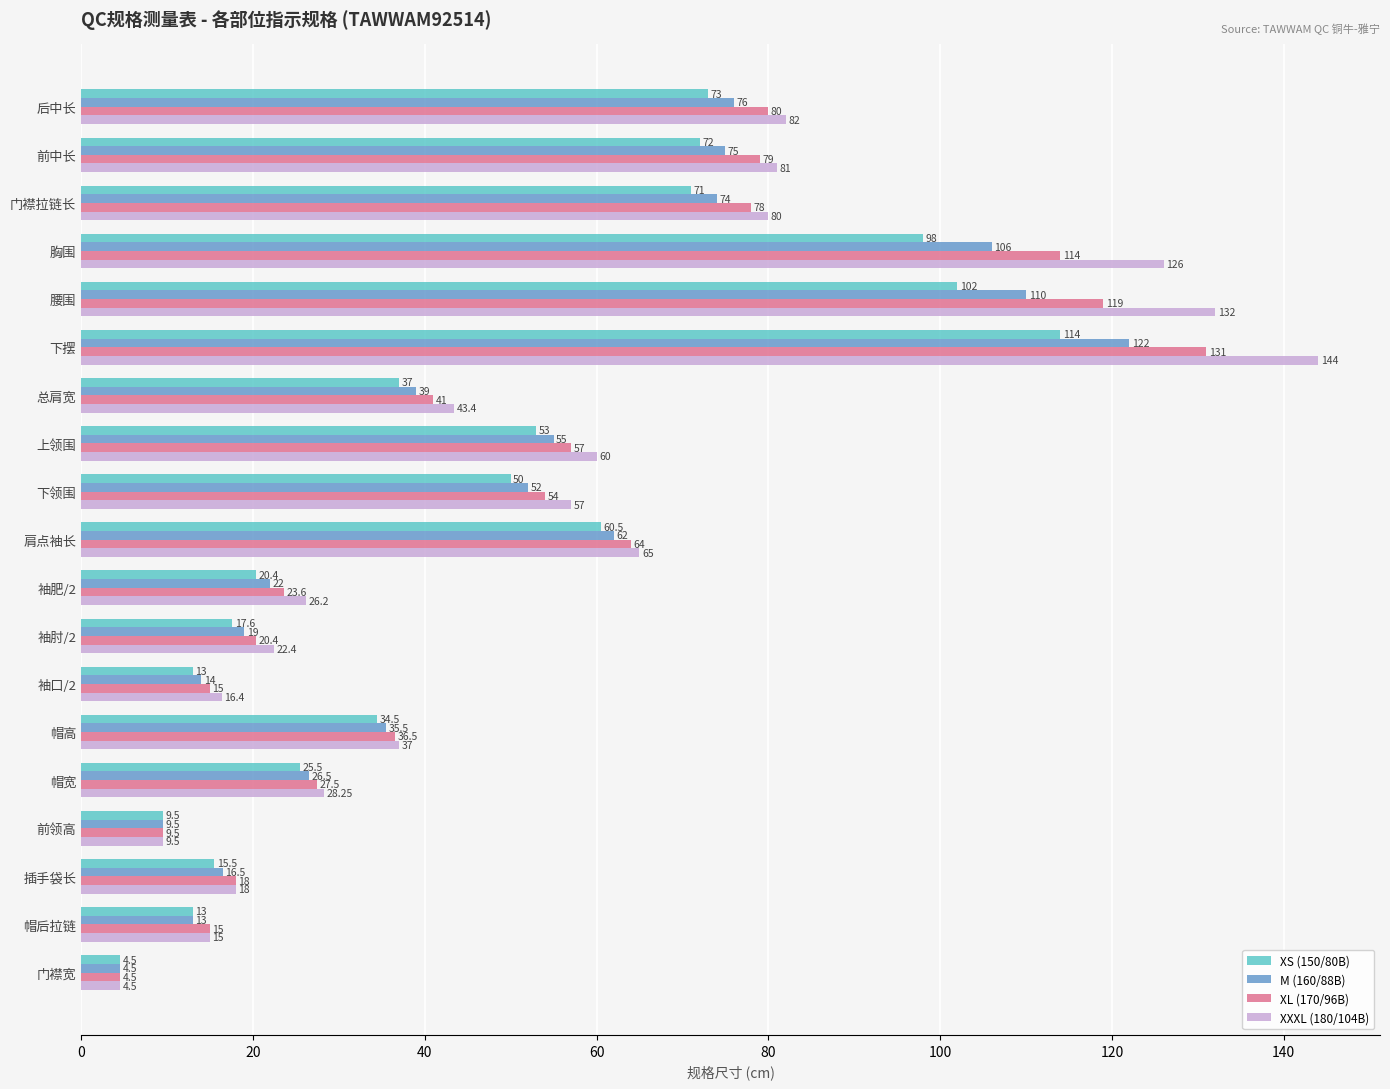

What are all the series names shown in the legend?

XS (150/80B), M (160/88B), XL (170/96B), XXXL (180/104B)